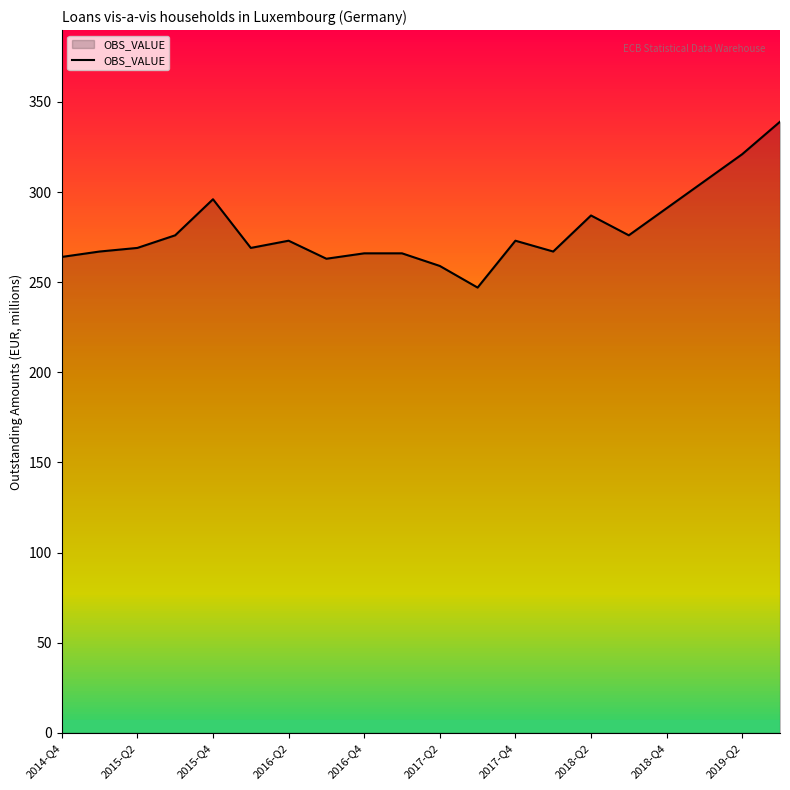

What is the smallest value displayed?

247